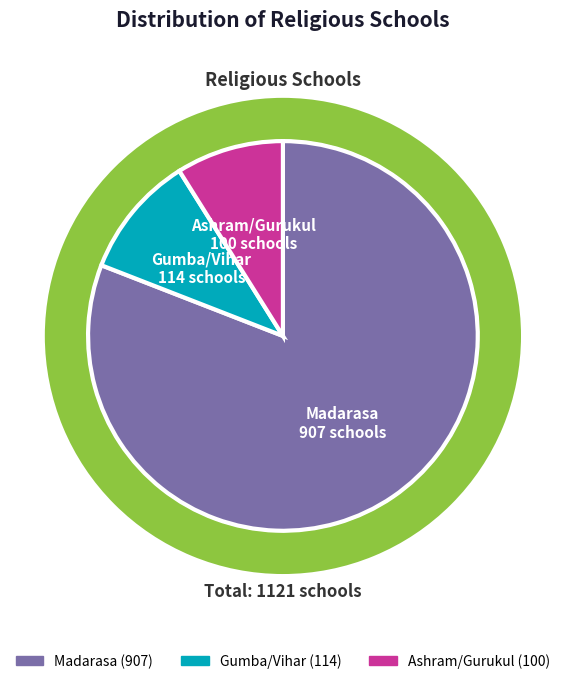

What is the smallest slice in the pie chart?

Ashram/Gurukul